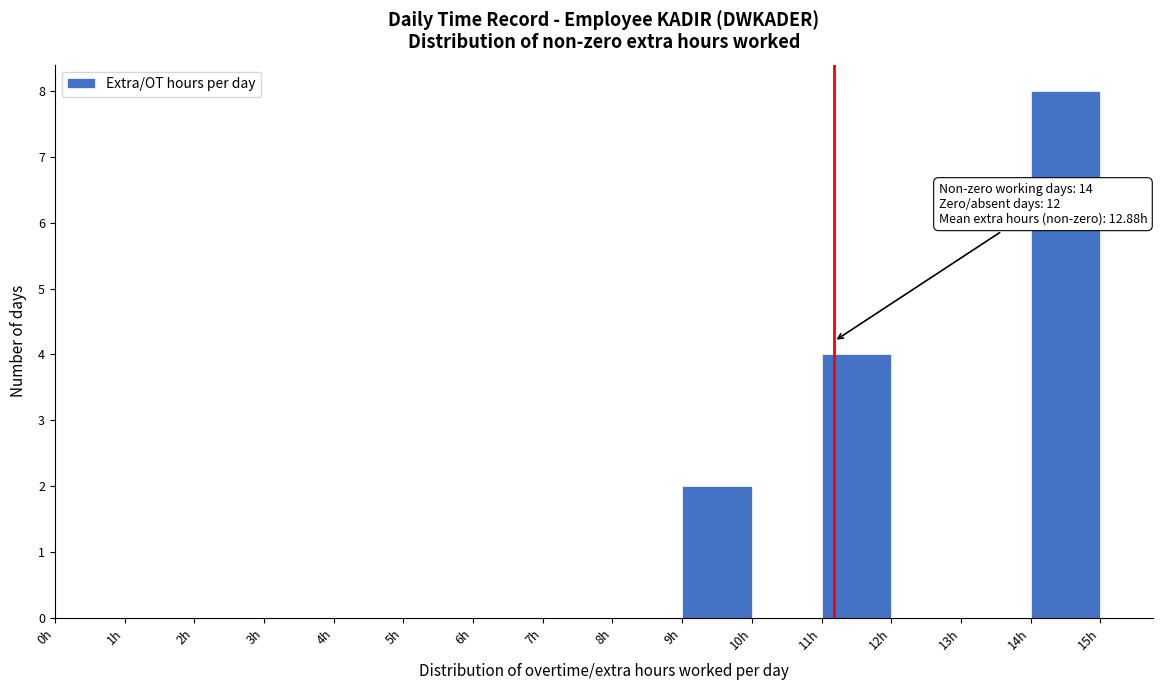

Over which range of the x-axis is the bar tallest?

14 to 15